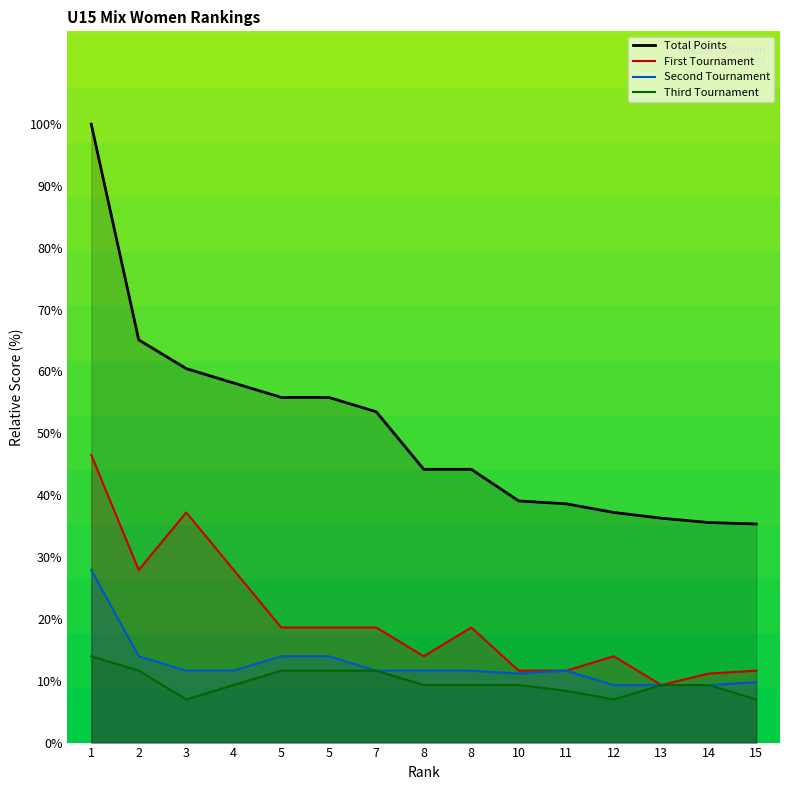

What is the total value across all series at 15?

63.7